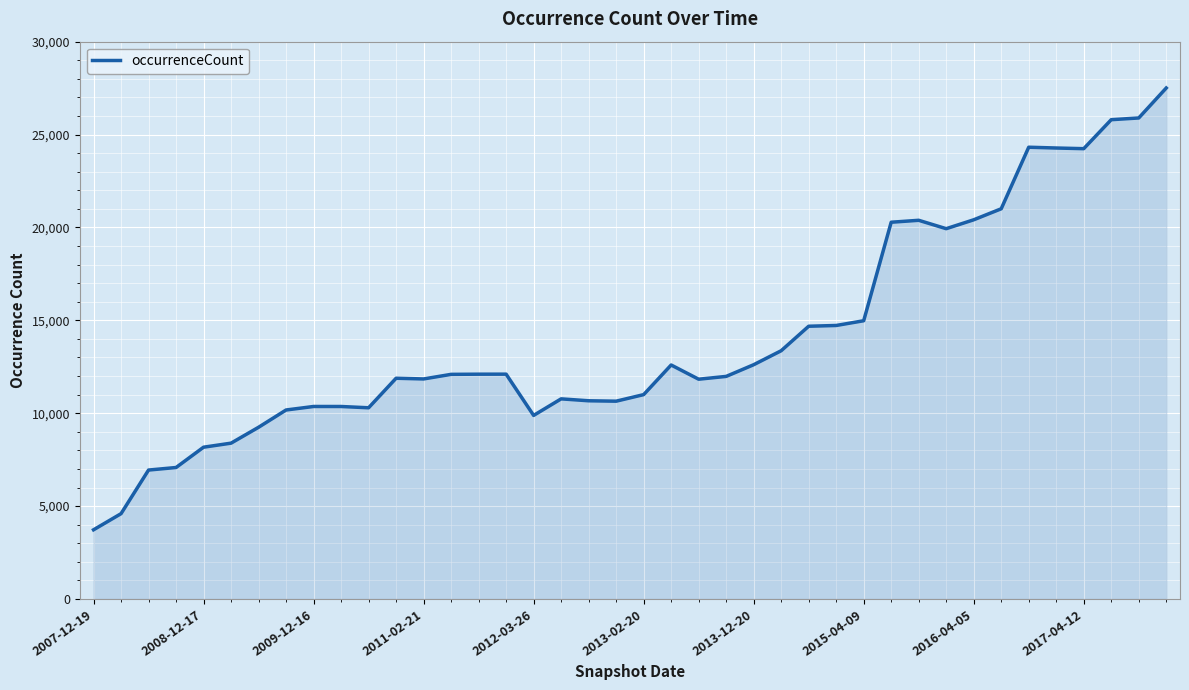

How many distinct data groups are displayed?

1